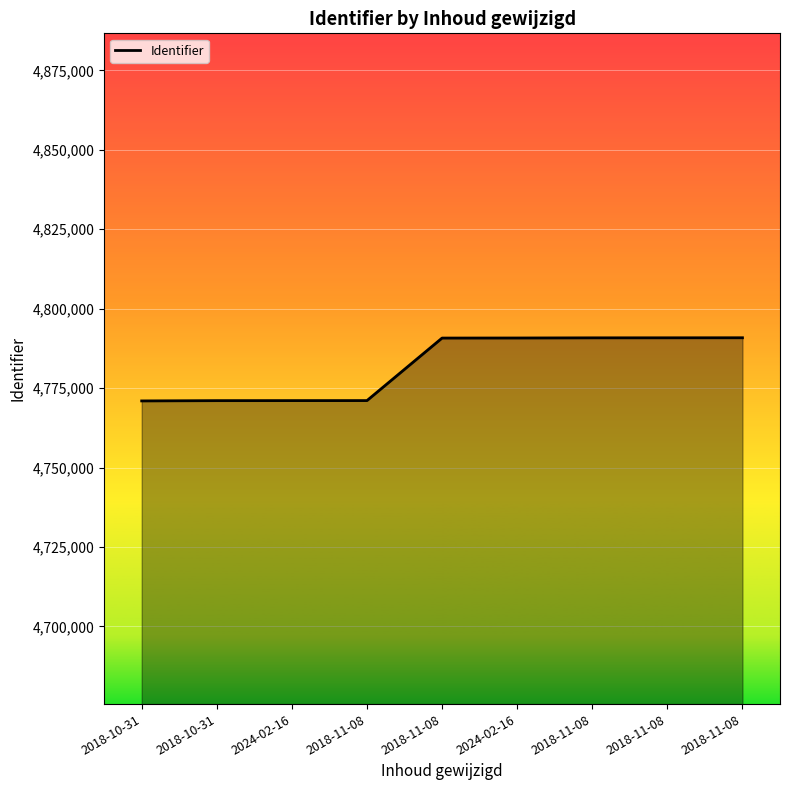

What is the value of the 3rd point from the left?

4771064